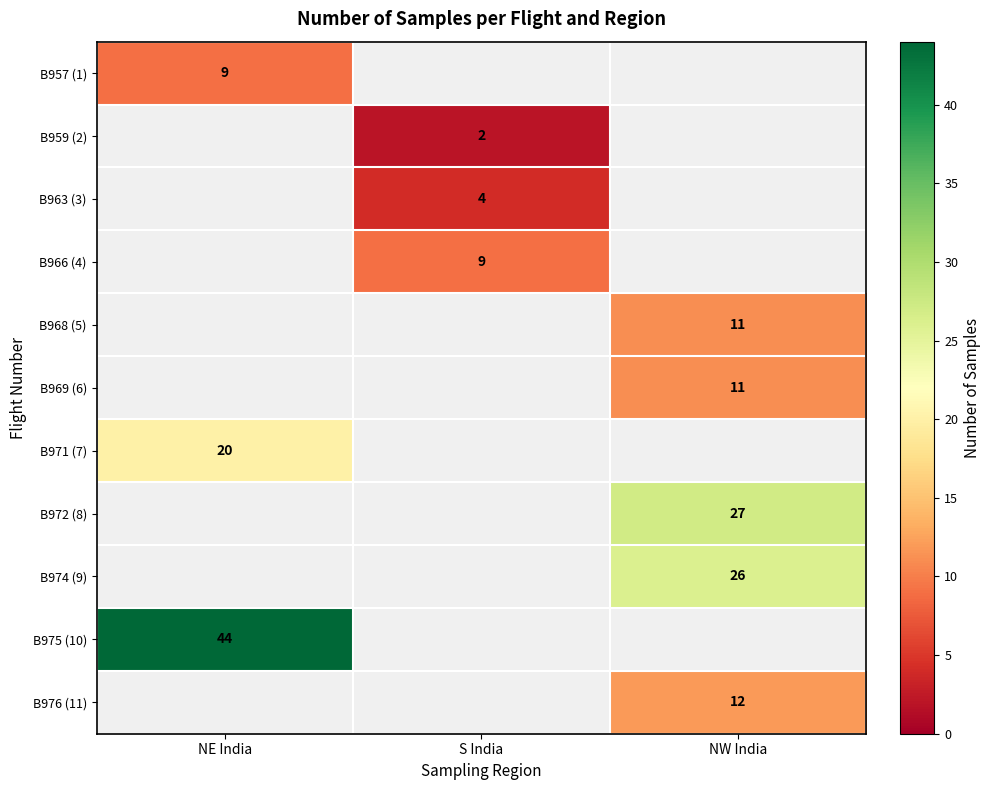

The B966 (4) series shows 6 at S India. True or false?

False